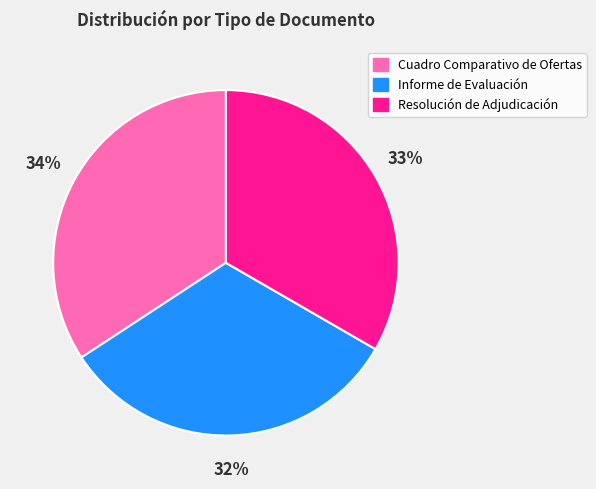

Count the number of slices in the pie.

3